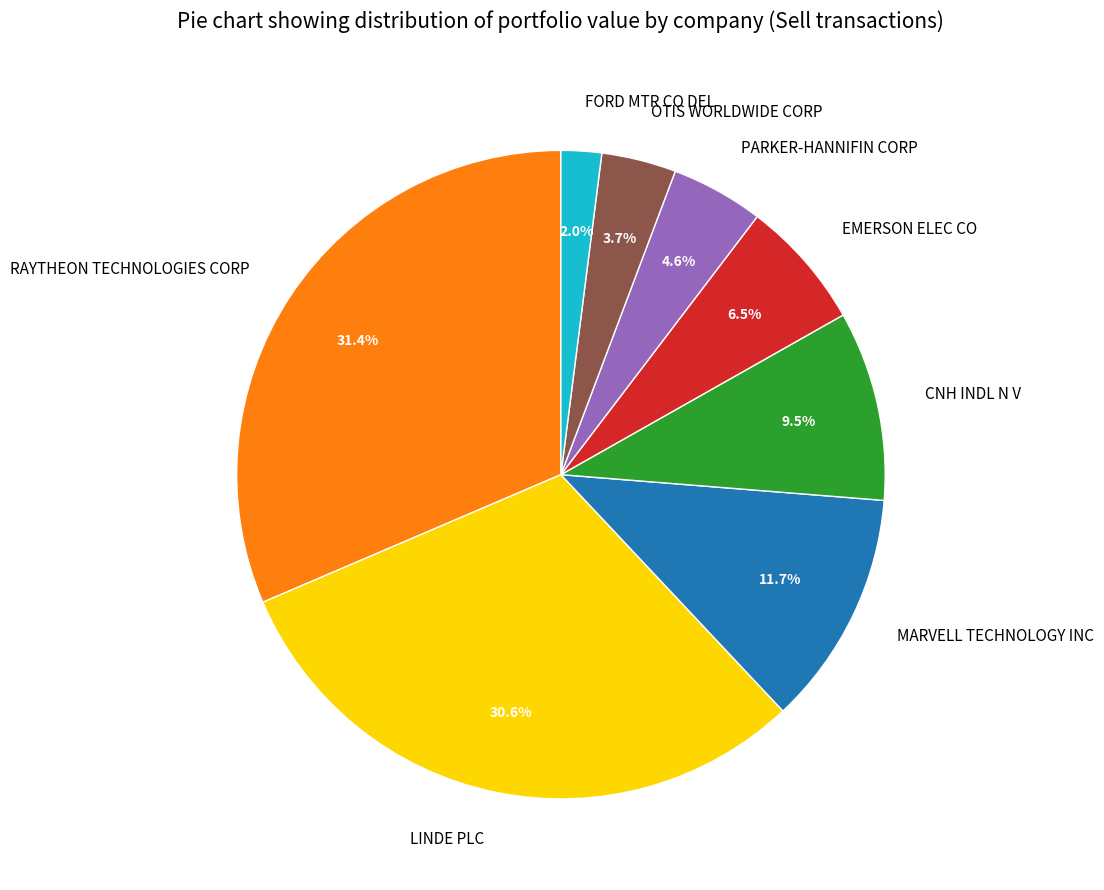

Is the sum of EMERSON ELEC CO and MARVELL TECHNOLOGY INC greater than half?

No